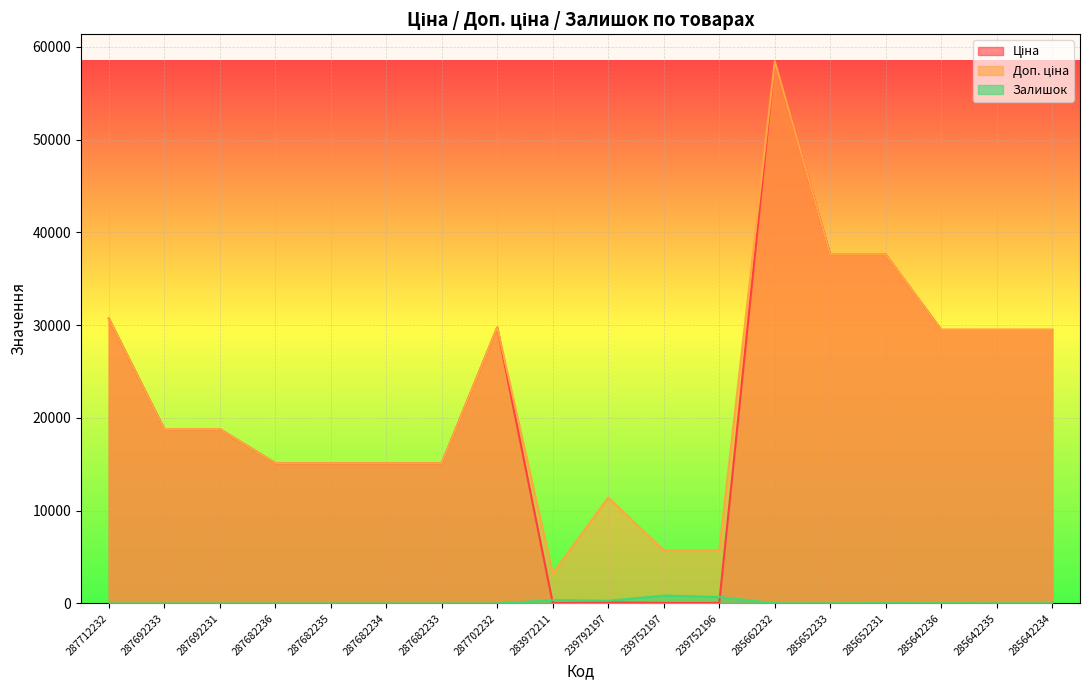

Is it true that Доп. ціна equals 29831.9 at 287692231?

False